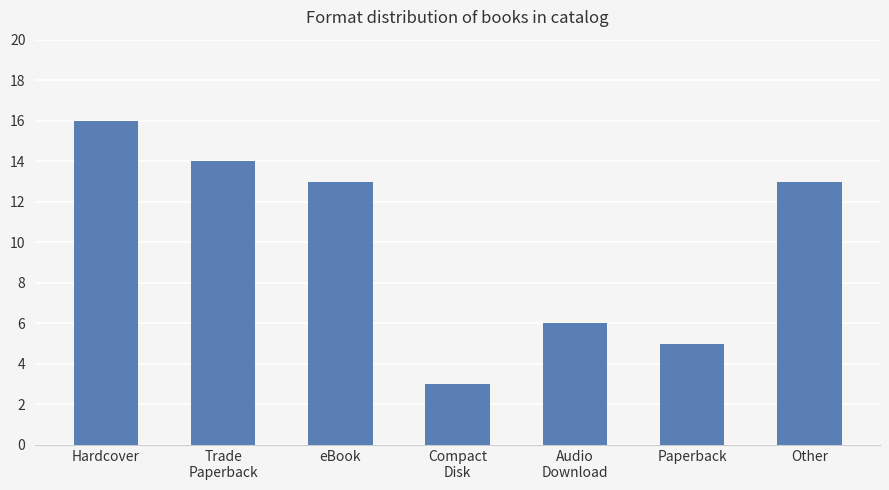

Where is the data nearest to the value 9?

Audio
Download